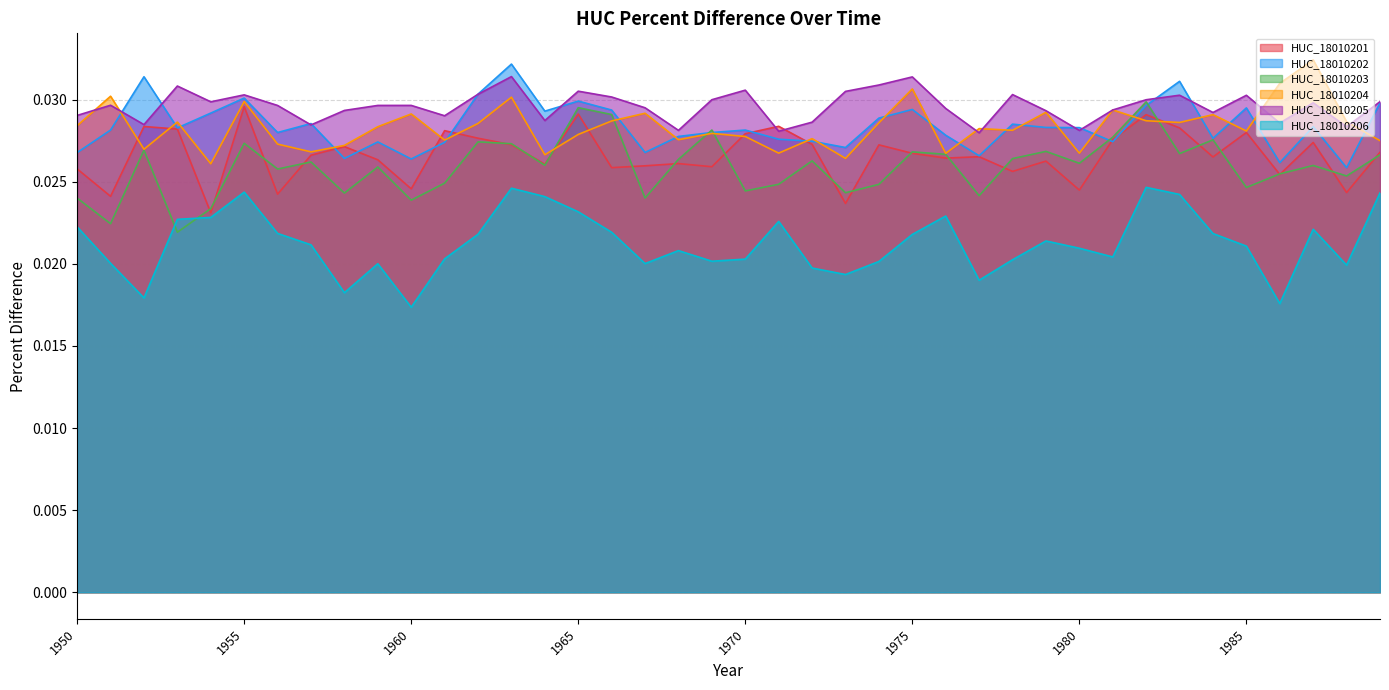

Count the HUC_18010201 values in the range 0 to 1.

40